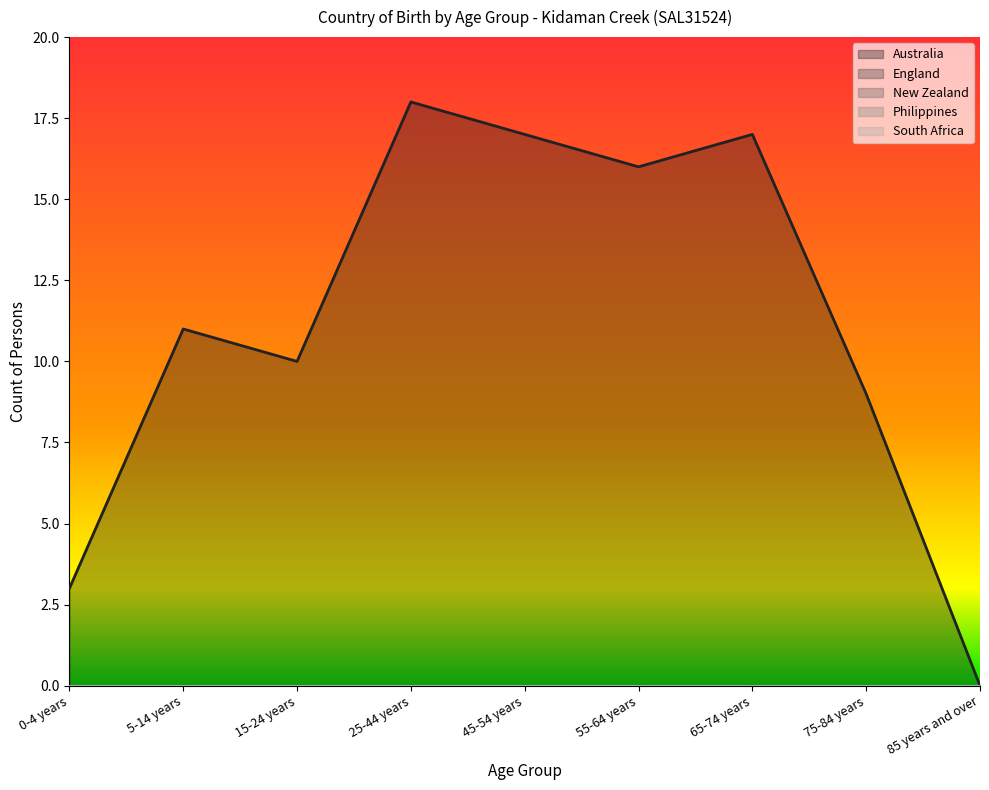

Reading right to left, list all the values displayed in this chart.

Australia: 0	9	17	16	17	18	10	11	3
England: 0	0	0	0	0	0	0	0	0
New Zealand: 0	0	0	0	0	0	0	0	0
Philippines: 0	0	0	0	0	0	0	0	0
South Africa: 0	0	0	0	0	0	0	0	0